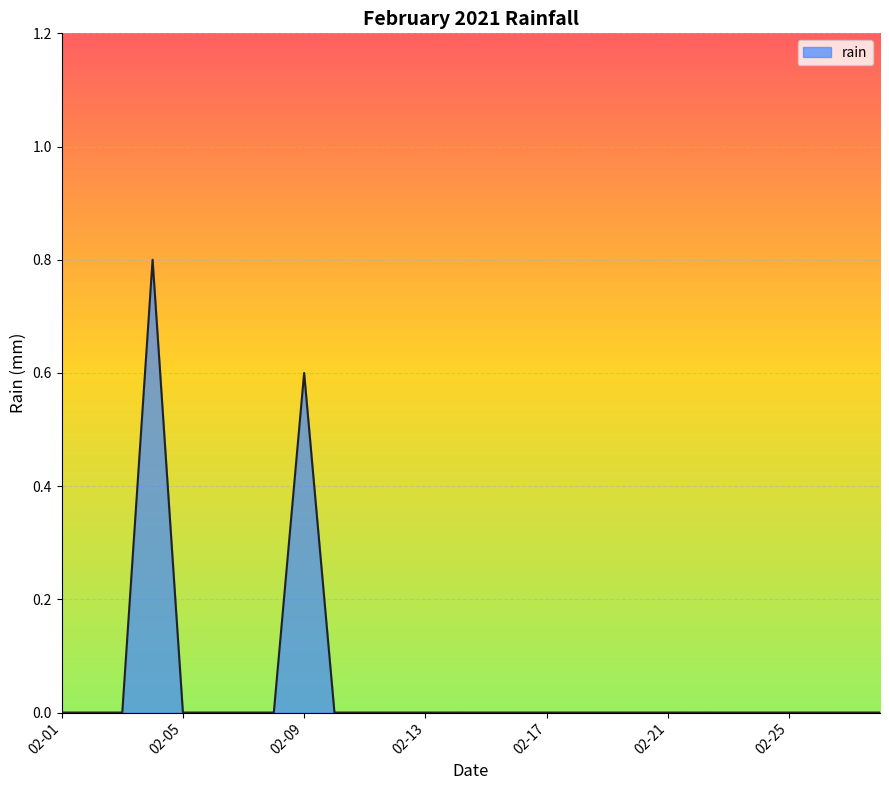

What is the greatest value displayed?

0.8